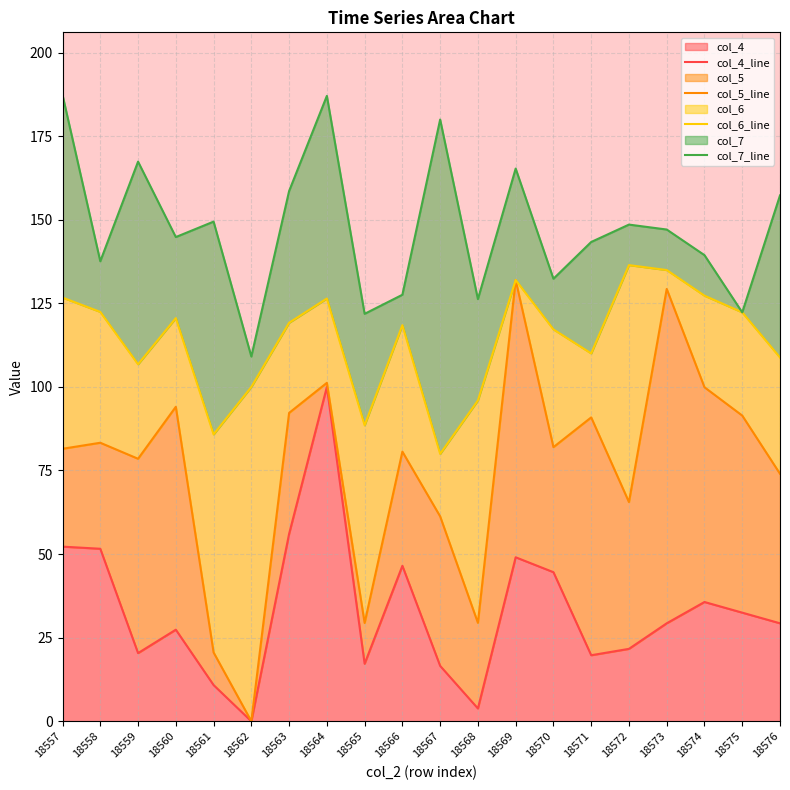

What is the maximum value for col_4?

100.0